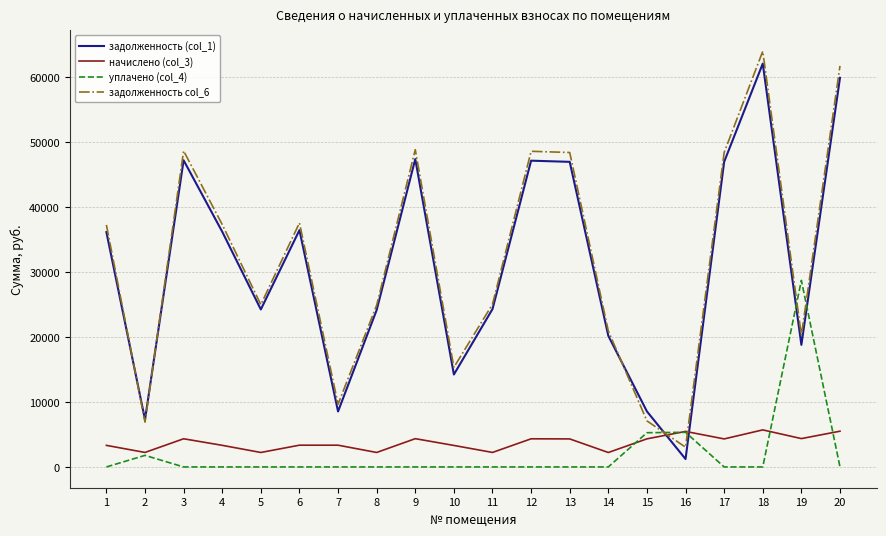

Which series has the largest range (max minus min)?

задолженность col_6